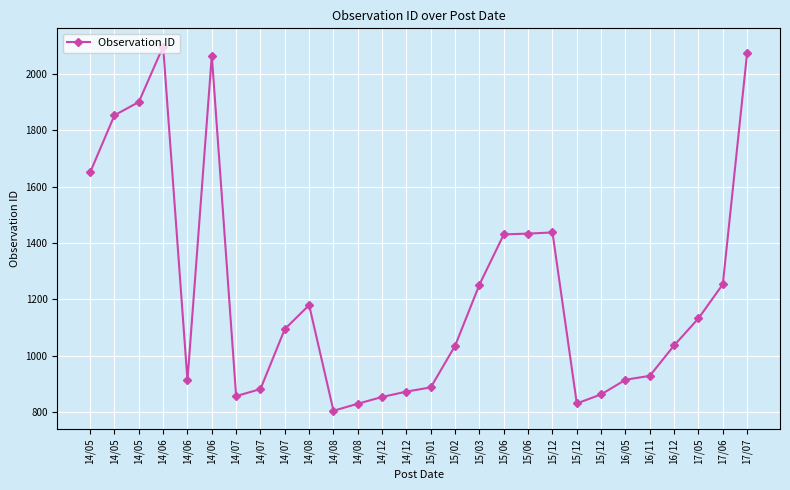

Count the number of categories in the chart.

28